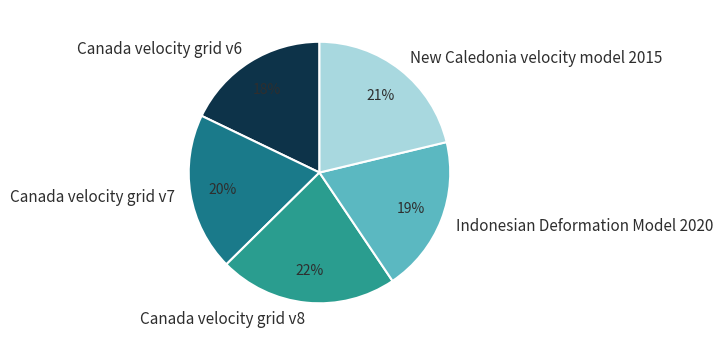

How many slices are in this pie chart?

5